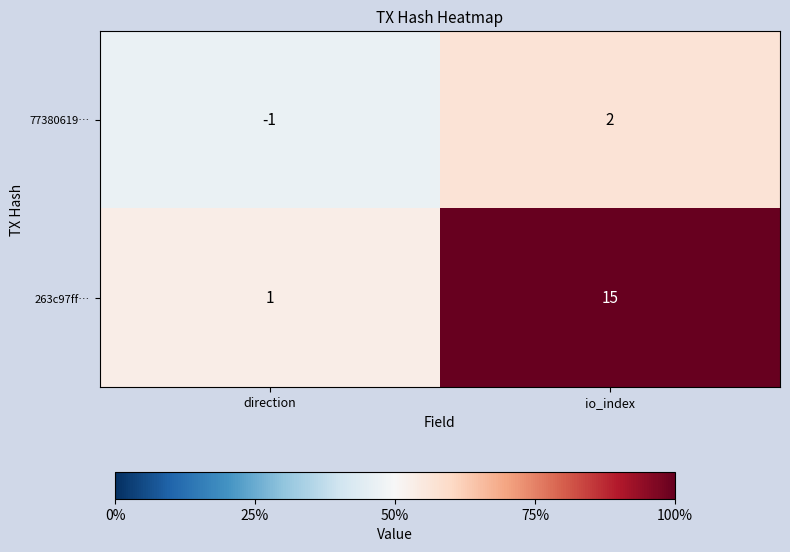

Is it true that 263c97ff… equals 2 at direction?

False